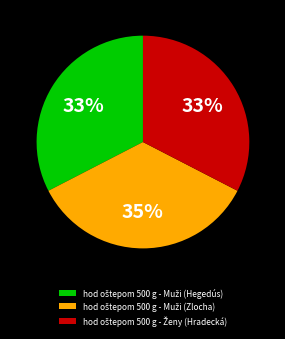

To the nearest percent, what is the average slice percentage?

33%